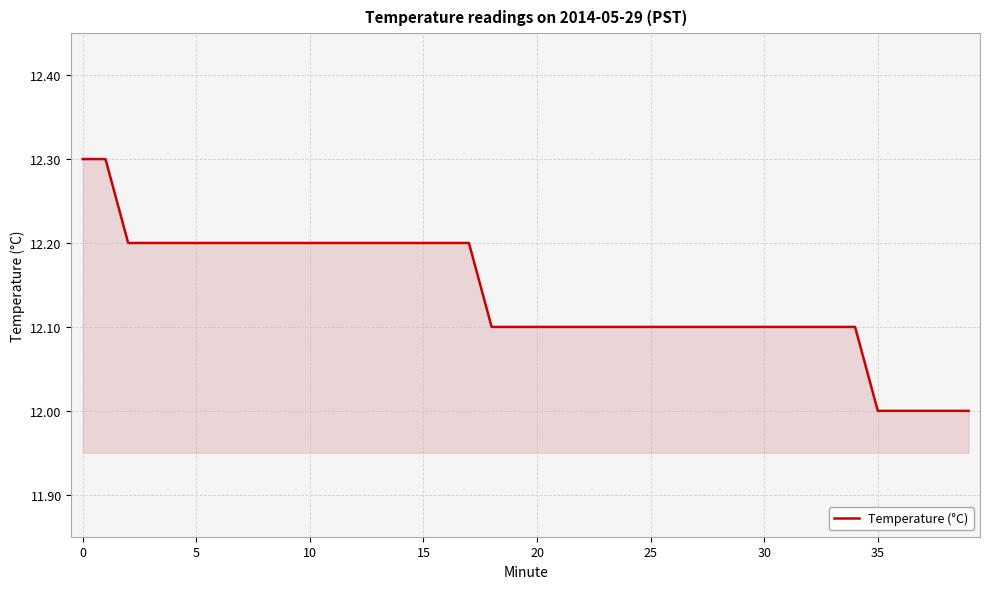

What is the difference between the maximum and minimum values?

0.3